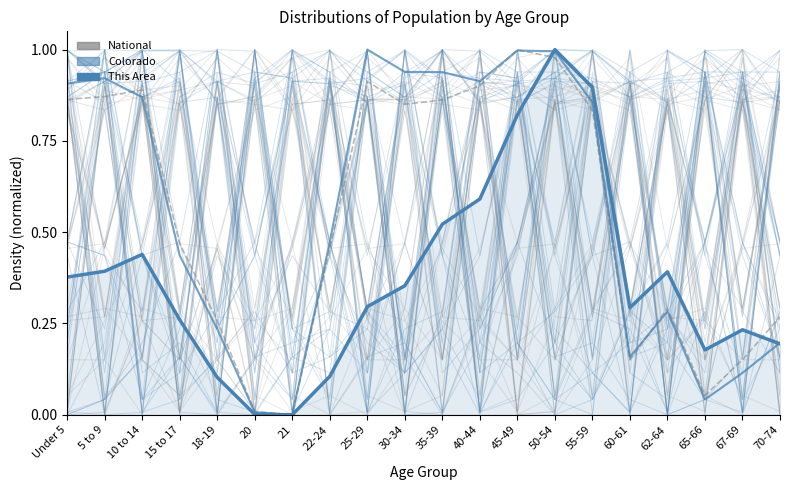

Reading right to left, what are all the values shown in this chart?

National: 70-74=0.3	67-69=0.2	65-66=0.1	62-64=0.3	60-61=0.2	55-59=0.8	50-54=1.0	45-49=1.0	40-44=0.9	35-39=0.9	30-34=0.9	25-29=0.9	22-24=0.5	21=0.0	20=0.0	18-19=0.3	15 to 17=0.5	10 to 14=0.9	5 to 9=0.9	Under 5=0.9
Colorado: 70-74=0.2	67-69=0.1	65-66=0.0	62-64=0.3	60-61=0.2	55-59=0.9	50-54=1.0	45-49=1.0	40-44=0.9	35-39=0.9	30-34=0.9	25-29=1.0	22-24=0.5	21=0.0	20=0.0	18-19=0.2	15 to 17=0.4	10 to 14=0.9	5 to 9=0.9	Under 5=0.9
This Area: 70-74=0.2	67-69=0.2	65-66=0.2	62-64=0.4	60-61=0.3	55-59=0.9	50-54=1.0	45-49=0.8	40-44=0.6	35-39=0.5	30-34=0.4	25-29=0.3	22-24=0.1	21=0.0	20=0.0	18-19=0.1	15 to 17=0.3	10 to 14=0.4	5 to 9=0.4	Under 5=0.4